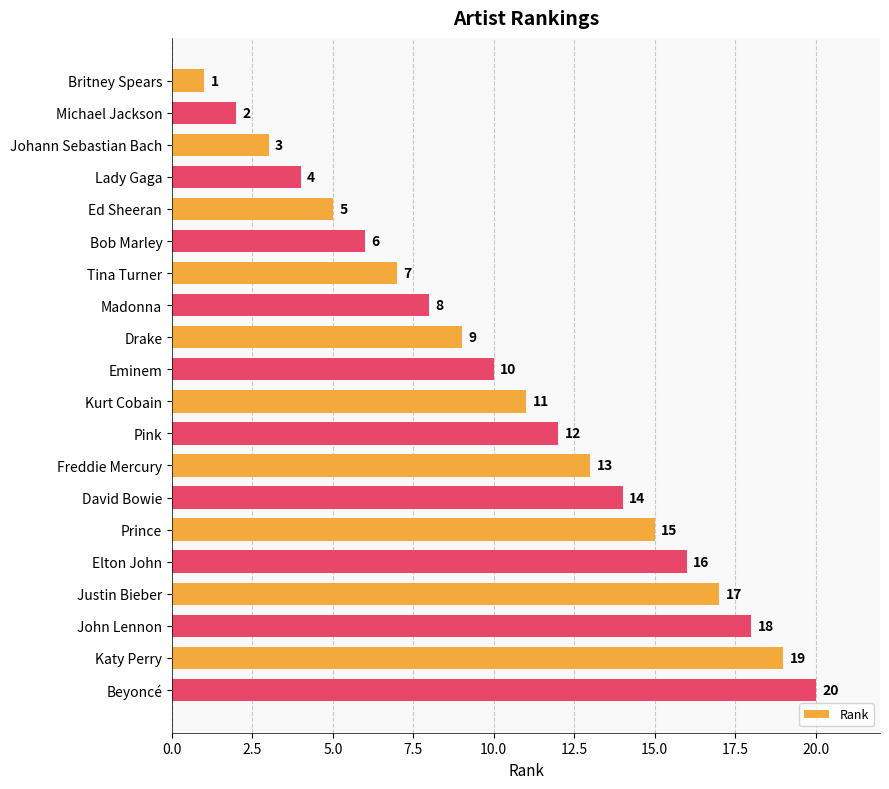

Rank the categories by value from highest to lowest.

Beyoncé, Katy Perry, John Lennon, Justin Bieber, Elton John, Prince, David Bowie, Freddie Mercury, Pink, Kurt Cobain, Eminem, Drake, Madonna, Tina Turner, Bob Marley, Ed Sheeran, Lady Gaga, Johann Sebastian Bach, Michael Jackson, Britney Spears